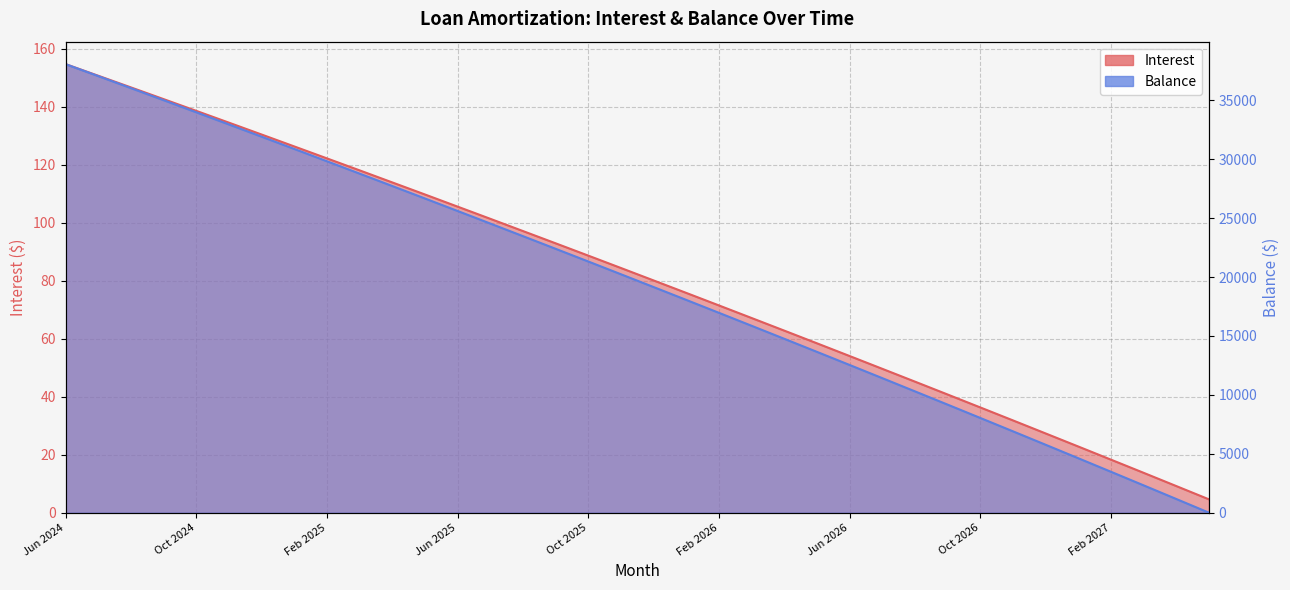

The value of Balance at Aug 2026 is 10300.0. True or false?

True